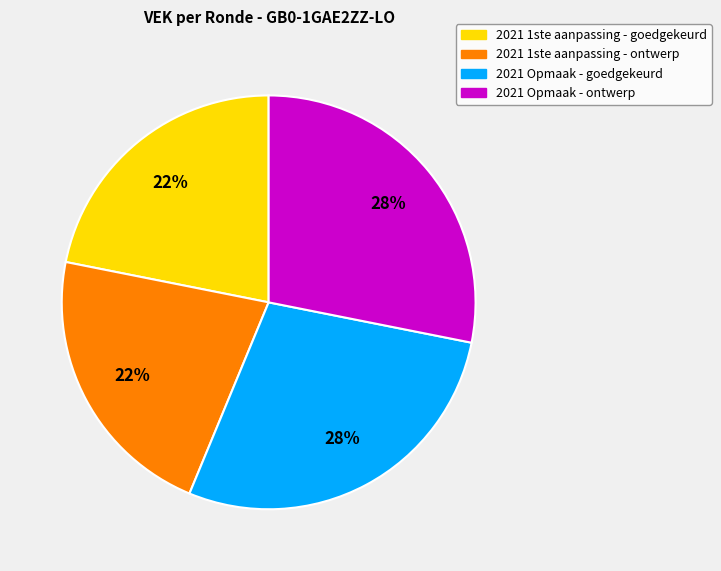

Is there a majority slice in this chart?

No